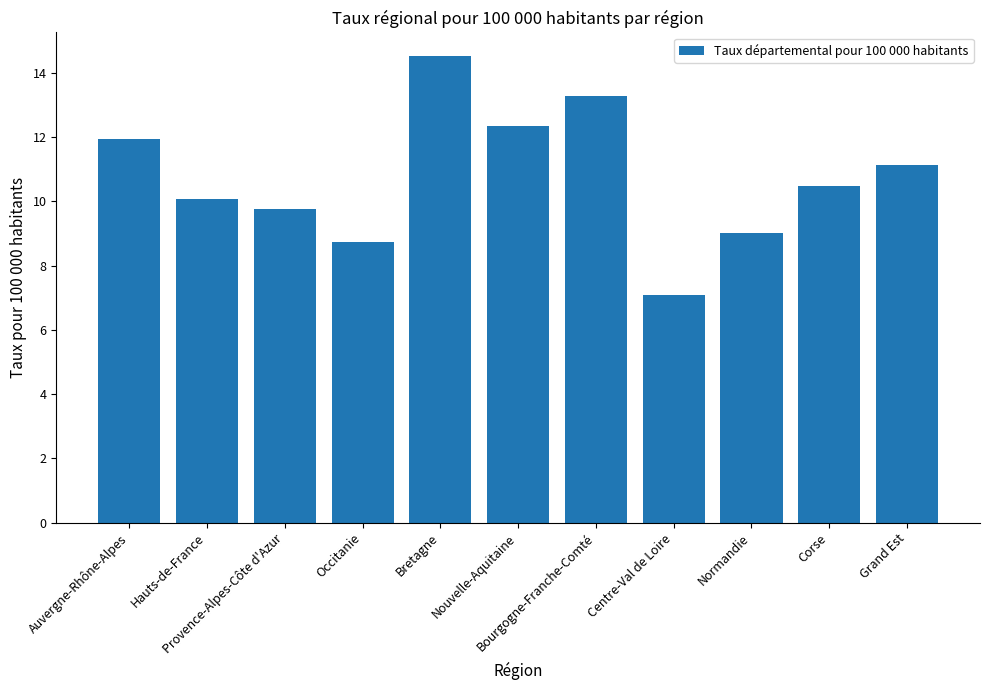

List the labels in order of value, smallest first.

Centre-Val de Loire, Occitanie, Normandie, Provence-Alpes-Côte d'Azur, Hauts-de-France, Corse, Grand Est, Auvergne-Rhône-Alpes, Nouvelle-Aquitaine, Bourgogne-Franche-Comté, Bretagne